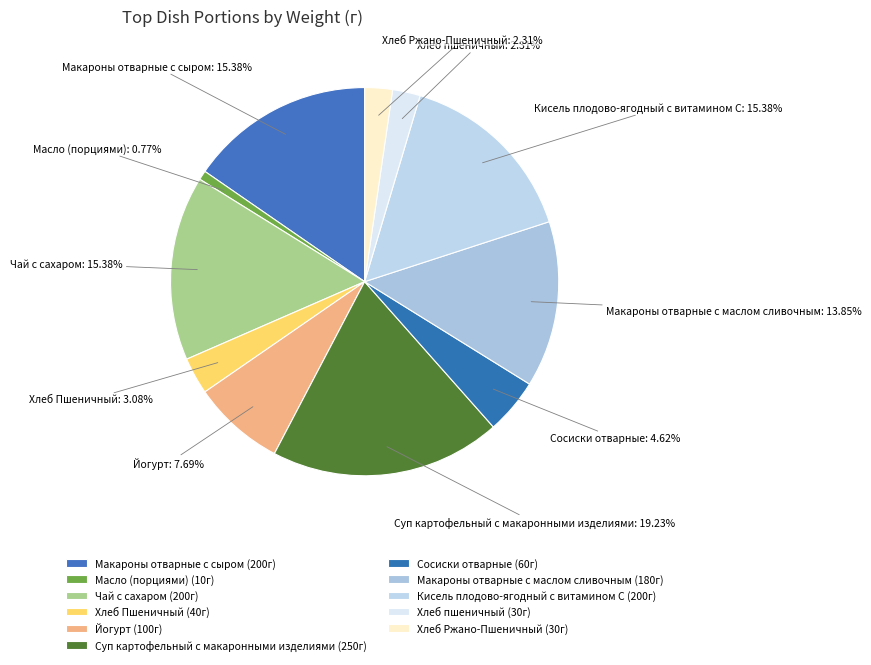

Is there a majority slice in this chart?

No